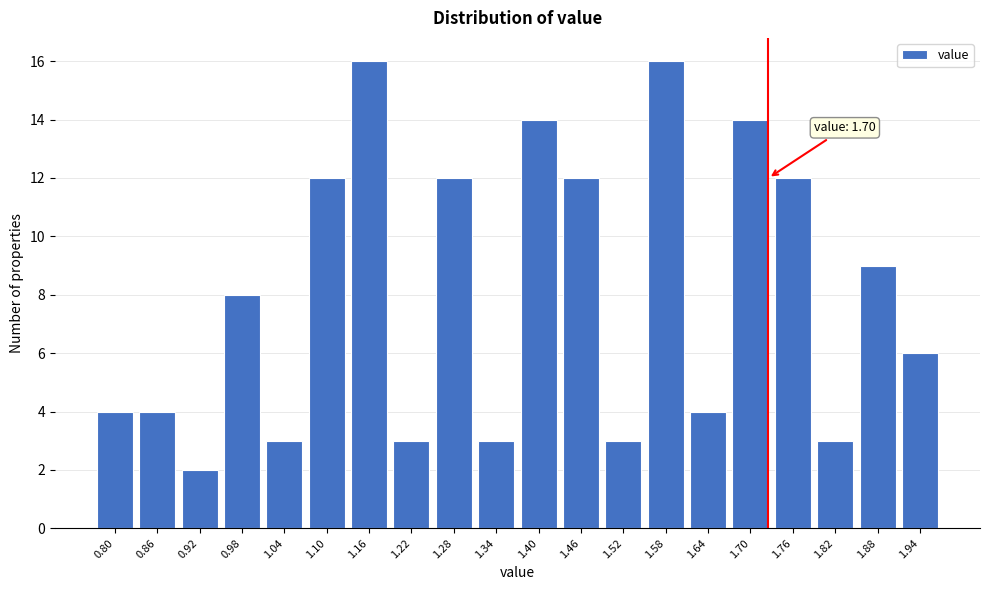

Reading left to right, list all the values displayed in this chart.

4	4	2	8	3	12	16	3	12	3	14	12	3	16	4	14	12	3	9	6